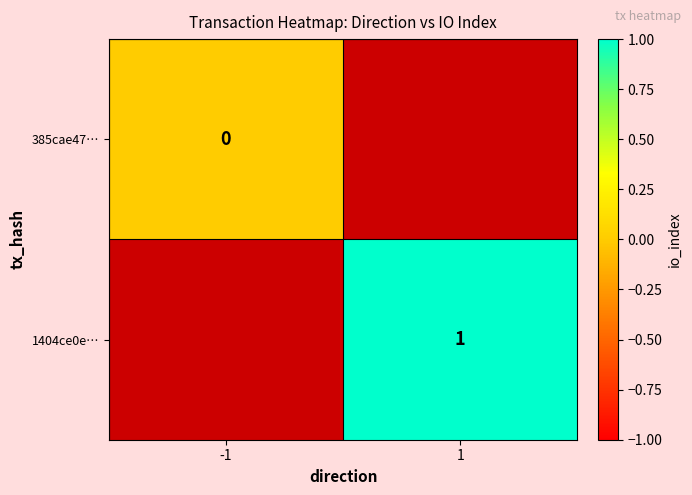

The 1404ce0e… series shows 1 at 1. True or false?

True